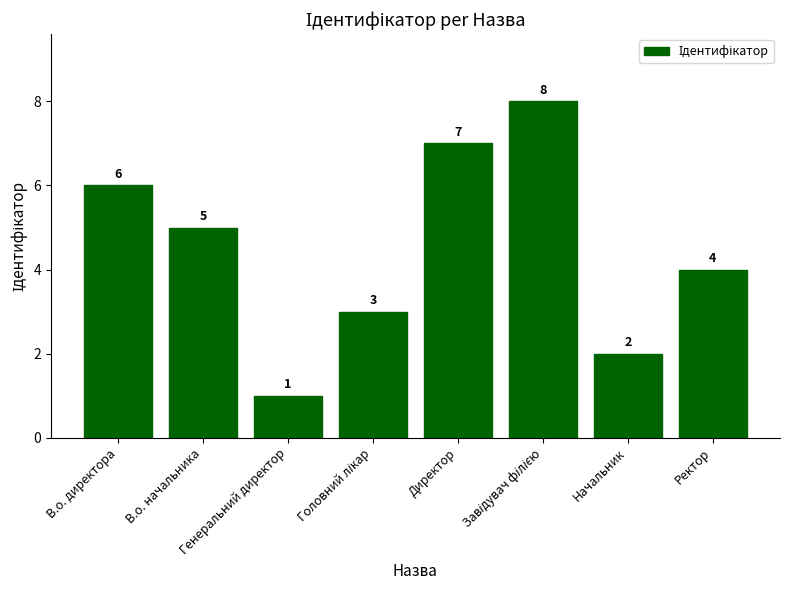

The value at В.о. начальника is 5. True or false?

True